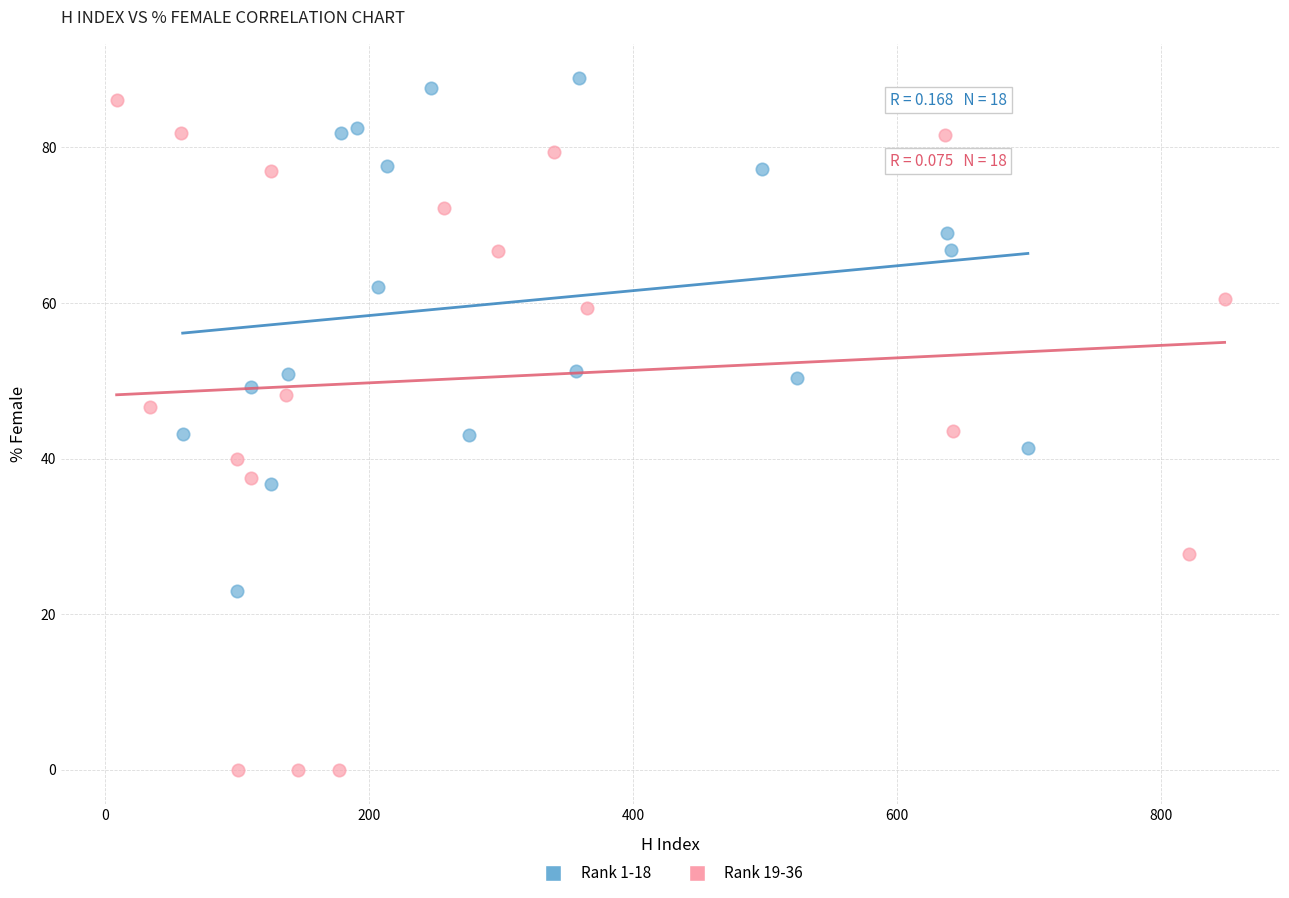

Which series reaches the minimum Y coordinate?

Rank 19-36